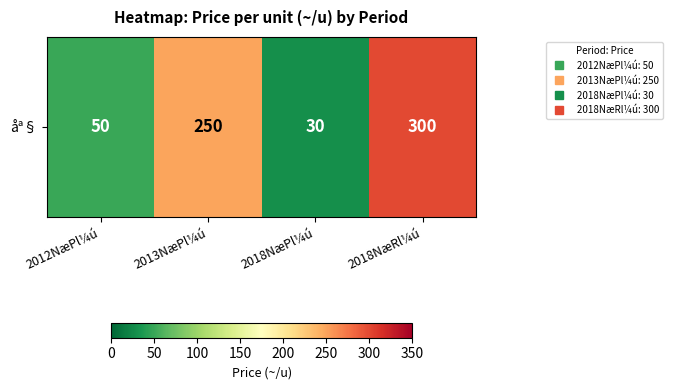

Is it true that the value at 2012NæPl¼ú is 50?

True